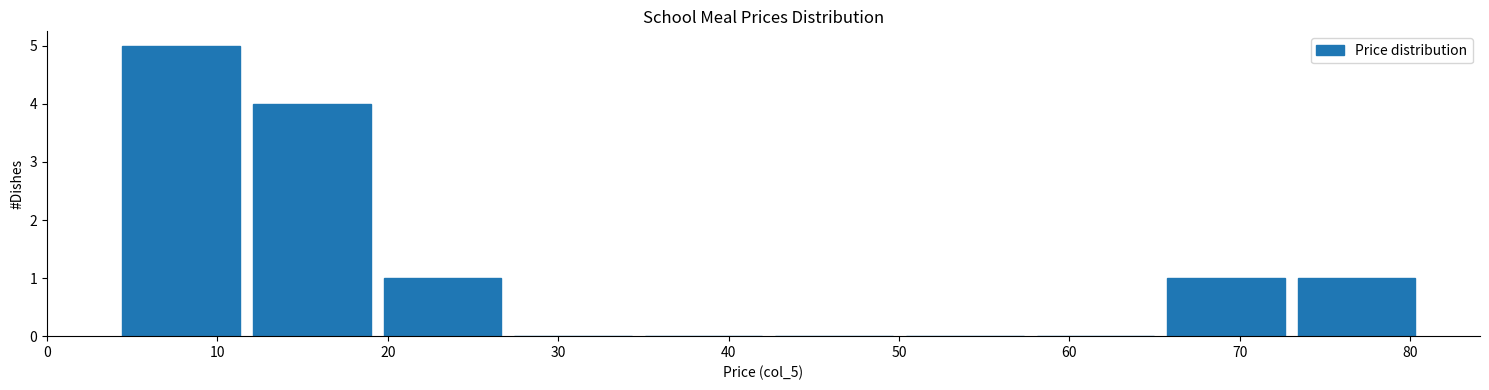

Reading left to right, transcribe this chart: for each bar, give the range it covers on the x-axis and its height. Neither the bar edges nor the heights are printed on the chart, so give them approximately, as read against the axes.

4 to 12: 5
12 to 19: 4
19 to 27: 1
27 to 35: 0
35 to 42: 0
42 to 50: 0
50 to 58: 0
58 to 65: 0
65 to 73: 1
73 to 81: 1